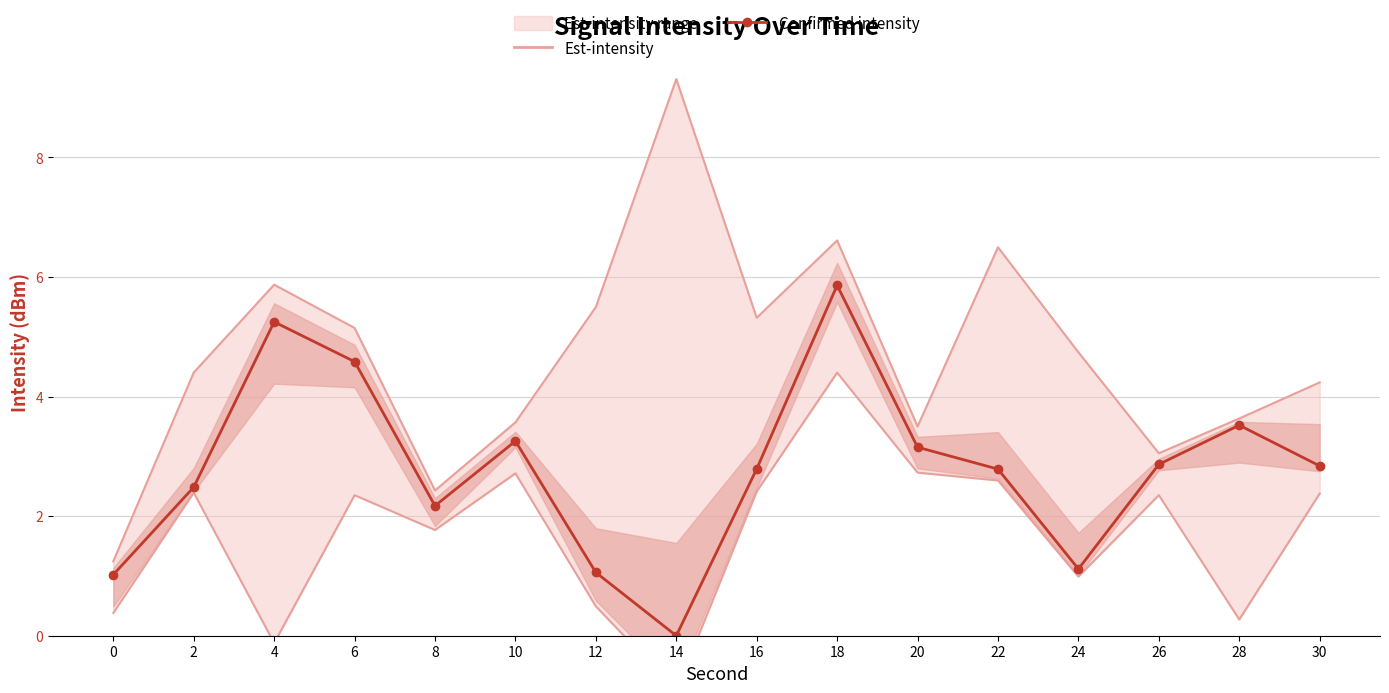

True or false: Confirmed intensity has a value of 2.5 at 2.

True